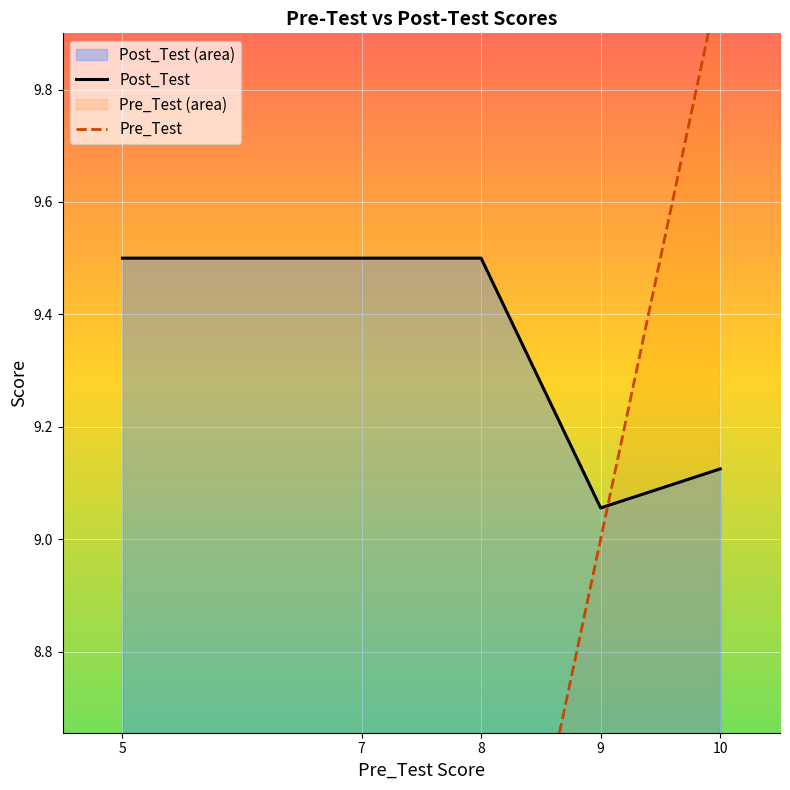

Rank the series by their maximum value, from lowest to highest.

Post_Test, Pre_Test